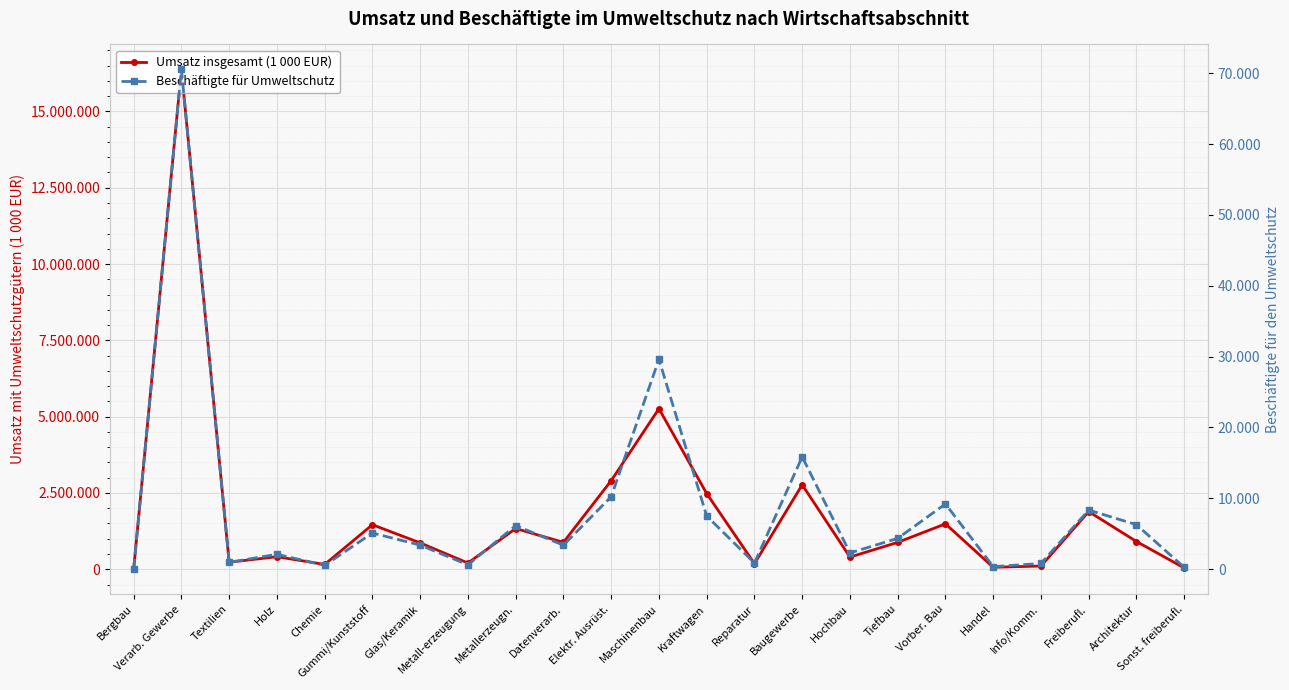

Between Verarb. Gewerbe and Elektr. Ausrüst., which series saw the biggest shift?

Umsatz insgesamt (1 000 EUR)